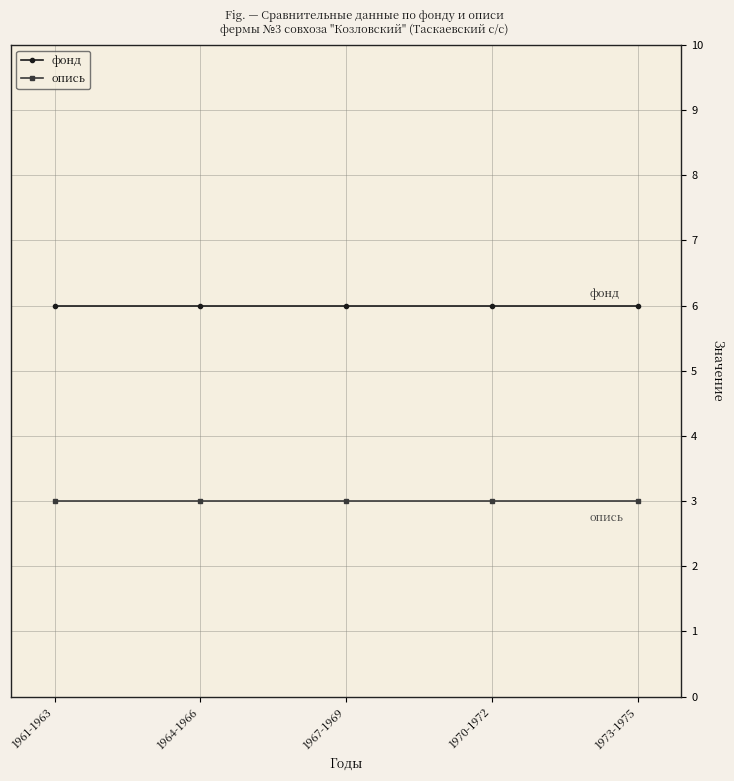

Reading right to left, what are all the values shown in this chart?

фонд: 6	6	6	6	6
опись: 3	3	3	3	3